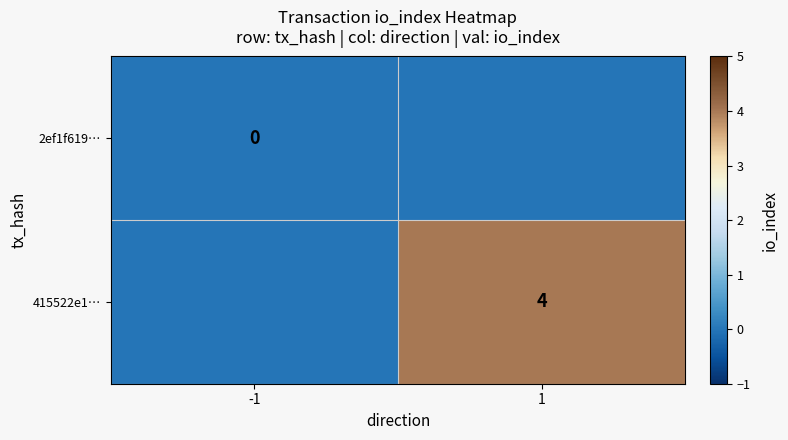

The 415522e1… series shows 4 at 1. True or false?

True